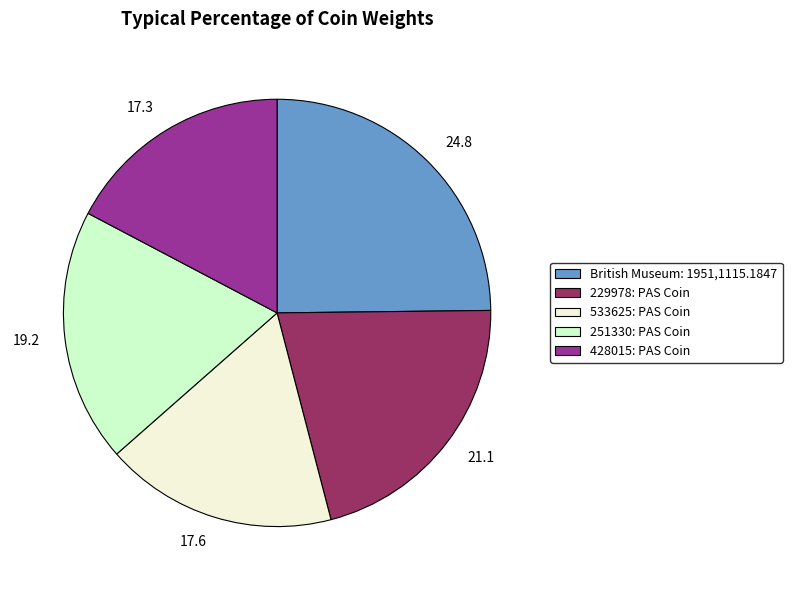

Is it true that British Museum: 1951,1115.1847 is 25% of the pie?

True